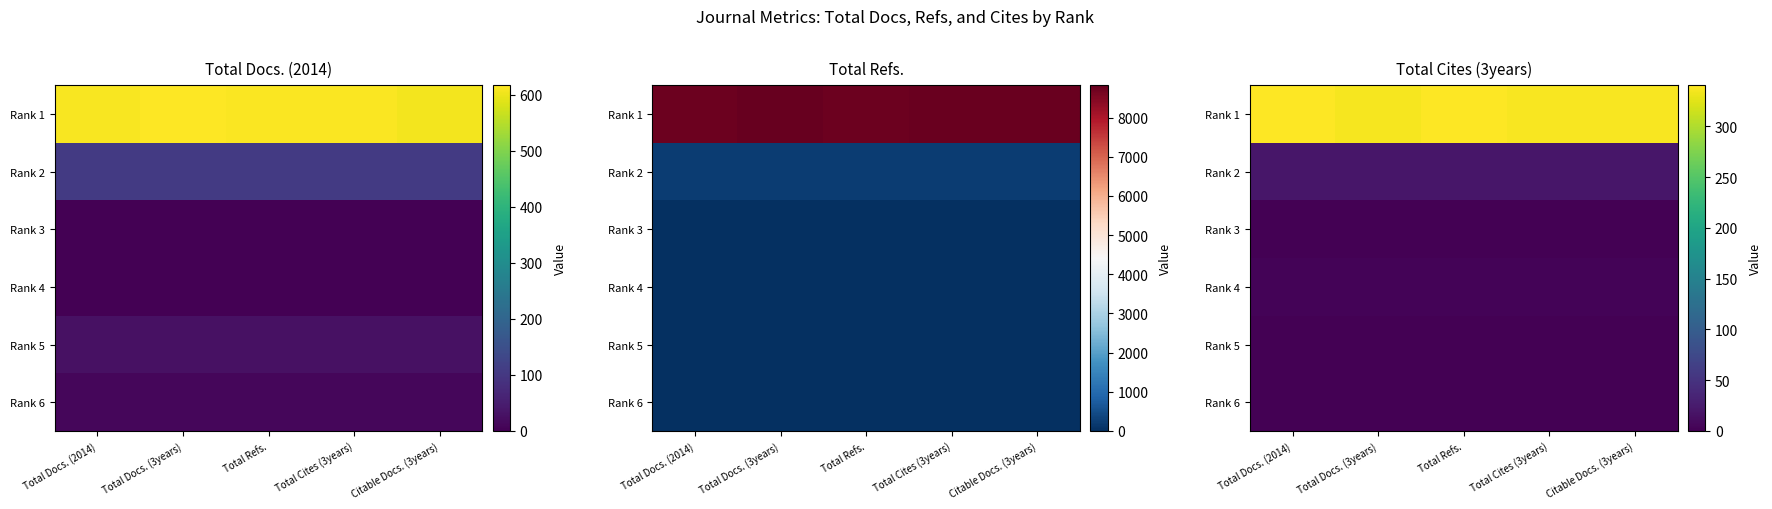

Which series has the largest range (max minus min)?

Rank 1